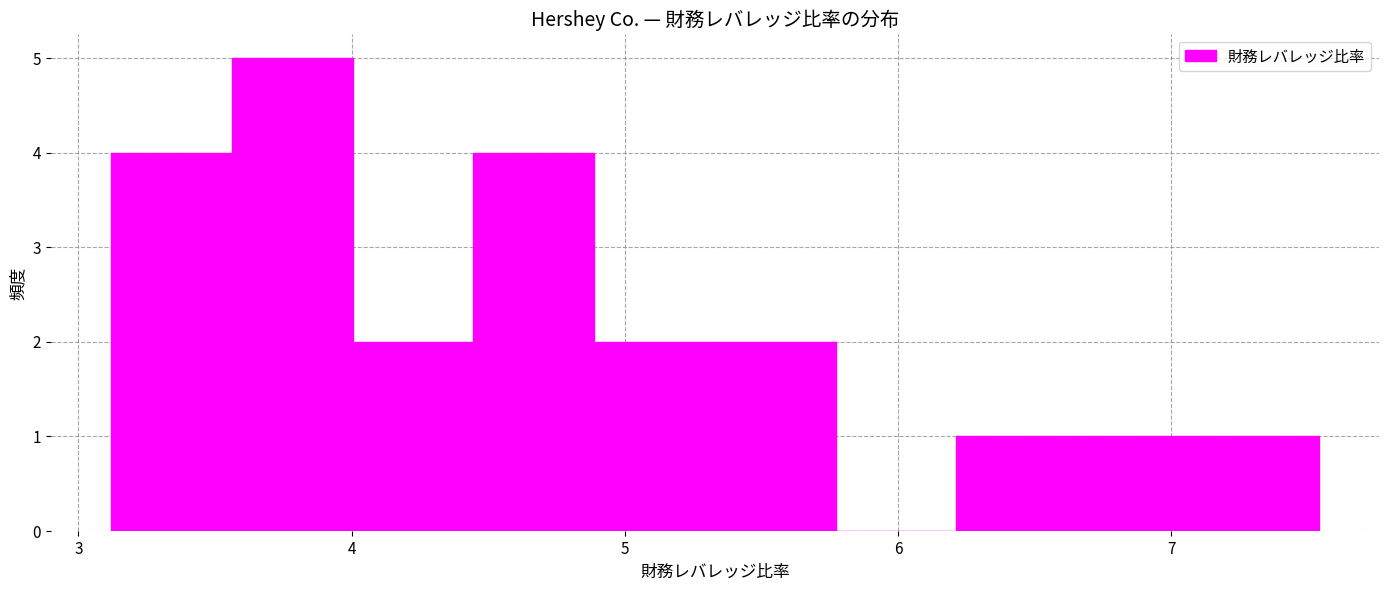

How tall is the bar that spans 3.6 to 4.0 on the x-axis? Neither the bar edges nor the heights are printed on the chart, so give them approximately, as read against the axes.

5